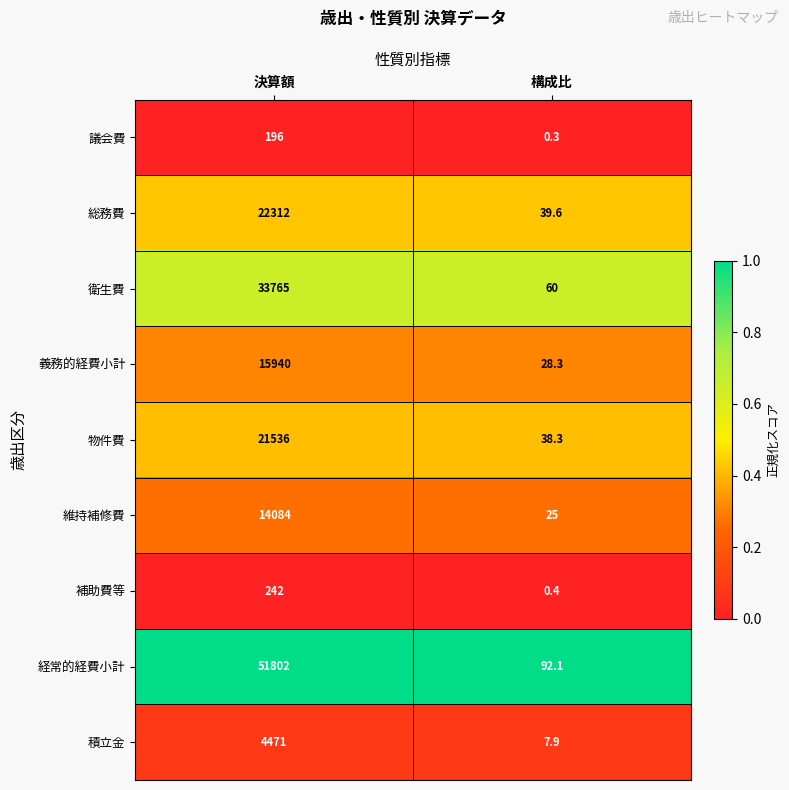

Which category has the lowest value across all series?

構成比